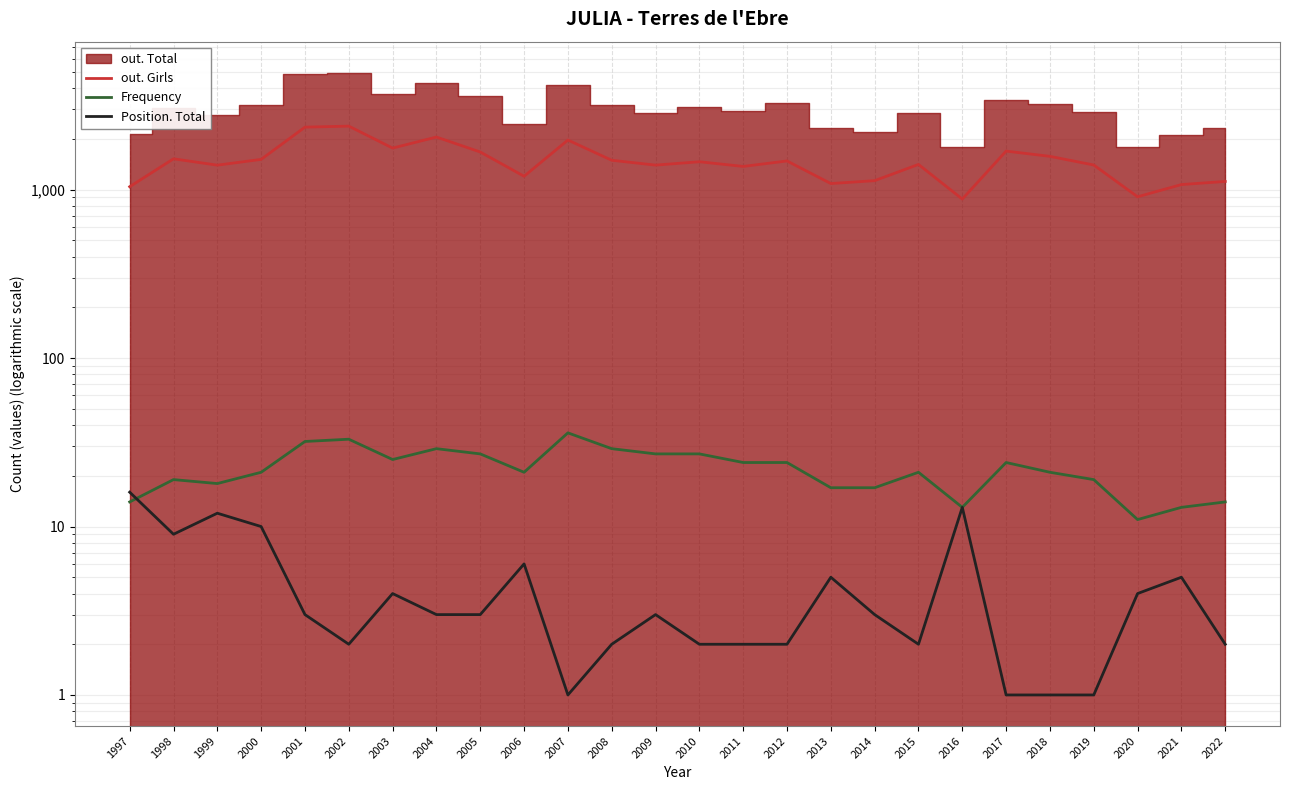

How many values in the out. Girls series are below 1466?

13